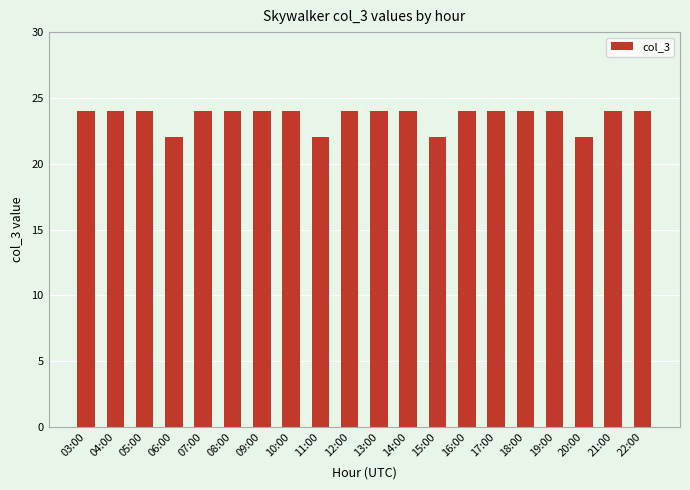

What position from the right is 04:00?

19